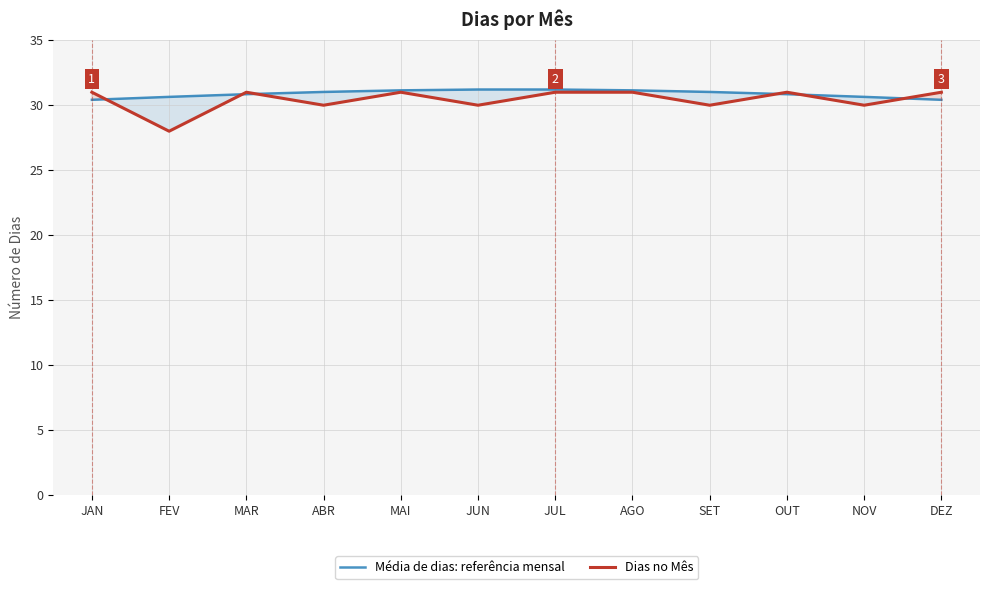

How many intersections are there between Média de dias: referência mensal and Dias no Mês?

6